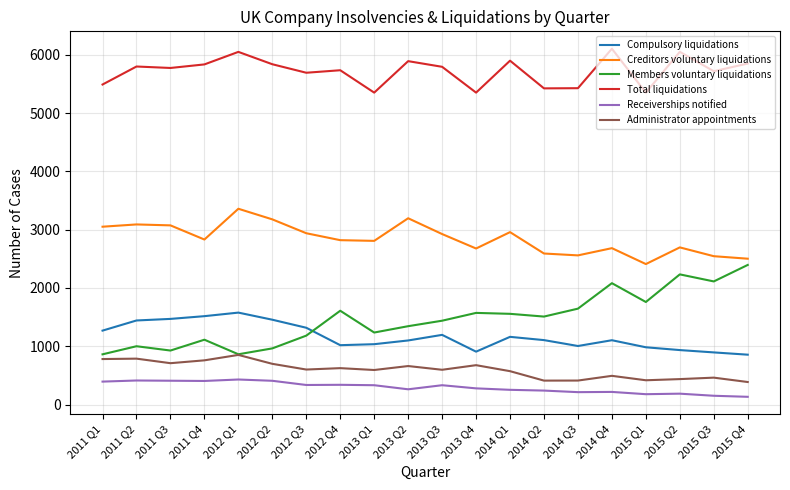

True or false: Compulsory liquidations and Administrator appointments intersect in this chart.

False